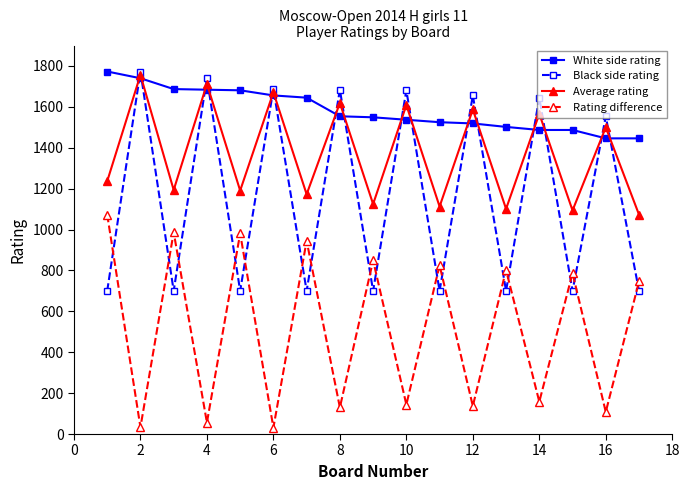

True or false: Average rating and Rating difference intersect in this chart.

False